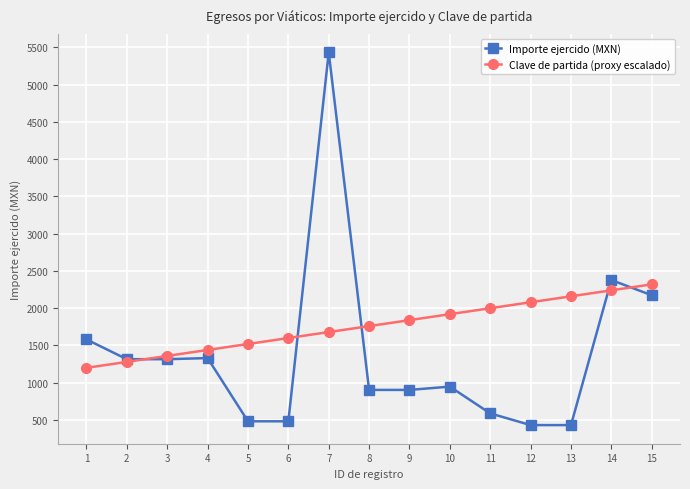

What are all the series names shown in the legend?

Importe ejercido (MXN), Clave de partida (proxy escalado)